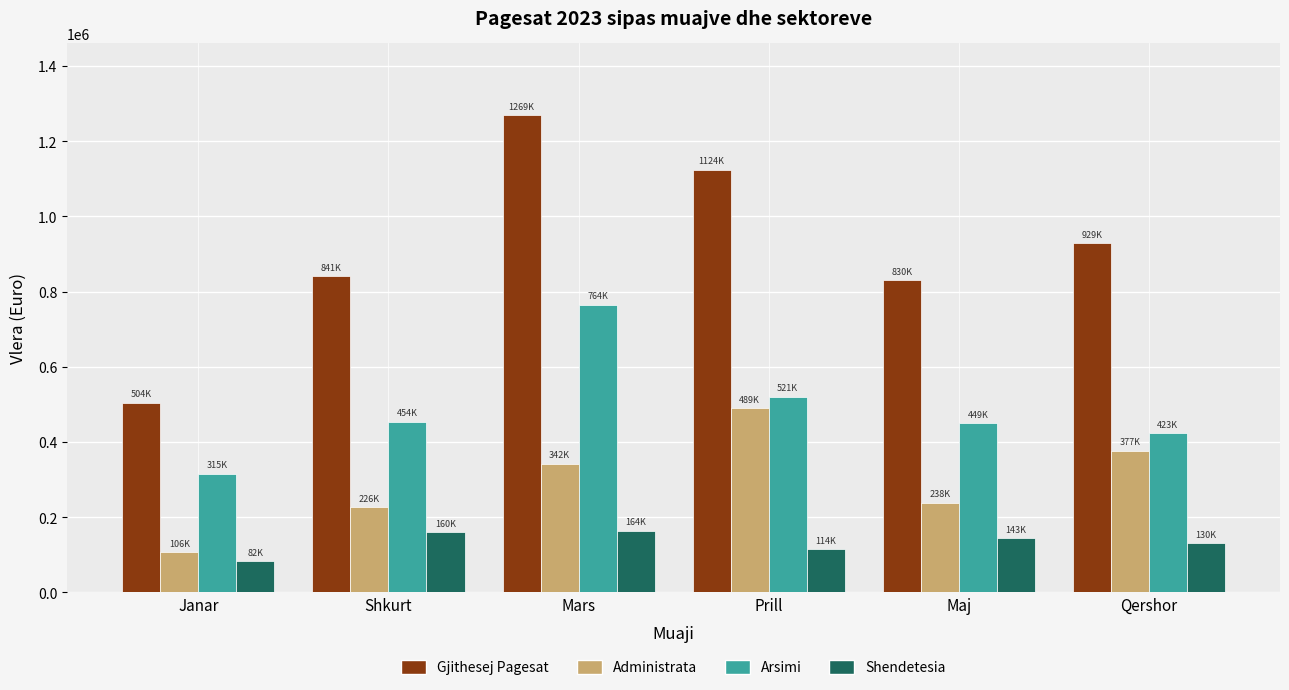

Rank the series at Qershor from highest to lowest value.

Gjithesej Pagesat, Arsimi, Administrata, Shendetesia